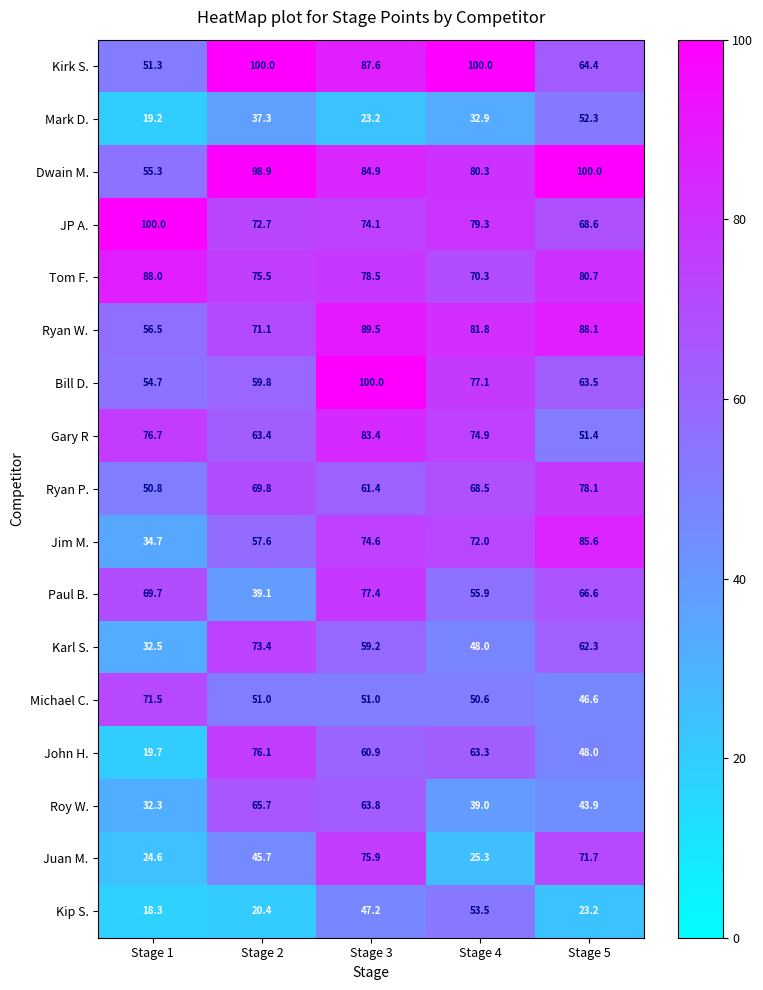

Is the value of Kip S. at Stage 2 greater than the value of Karl S. at Stage 2?

No